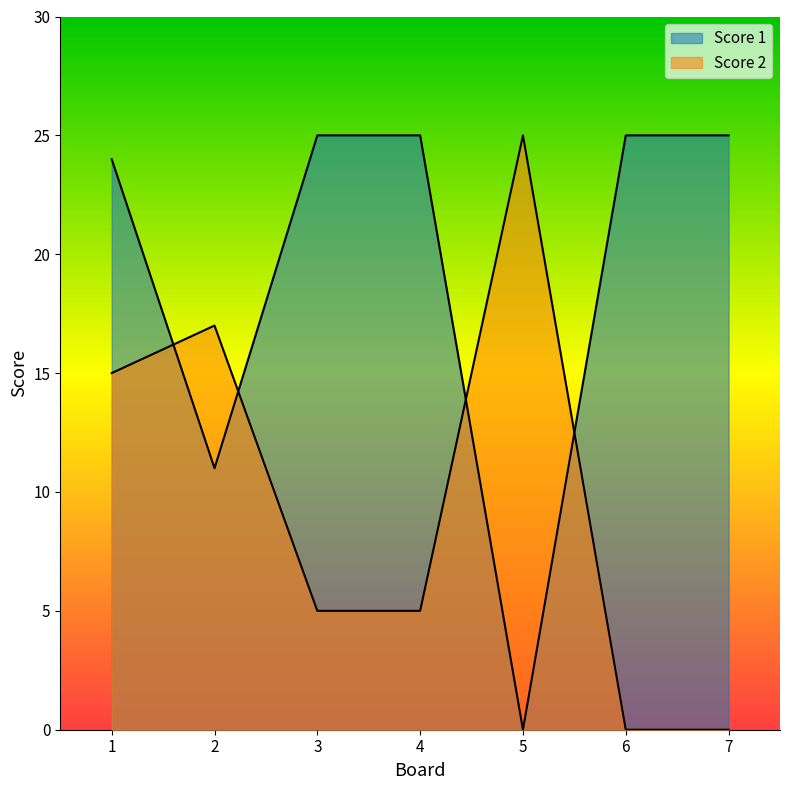

Which label corresponds to the smallest value in the chart?

5